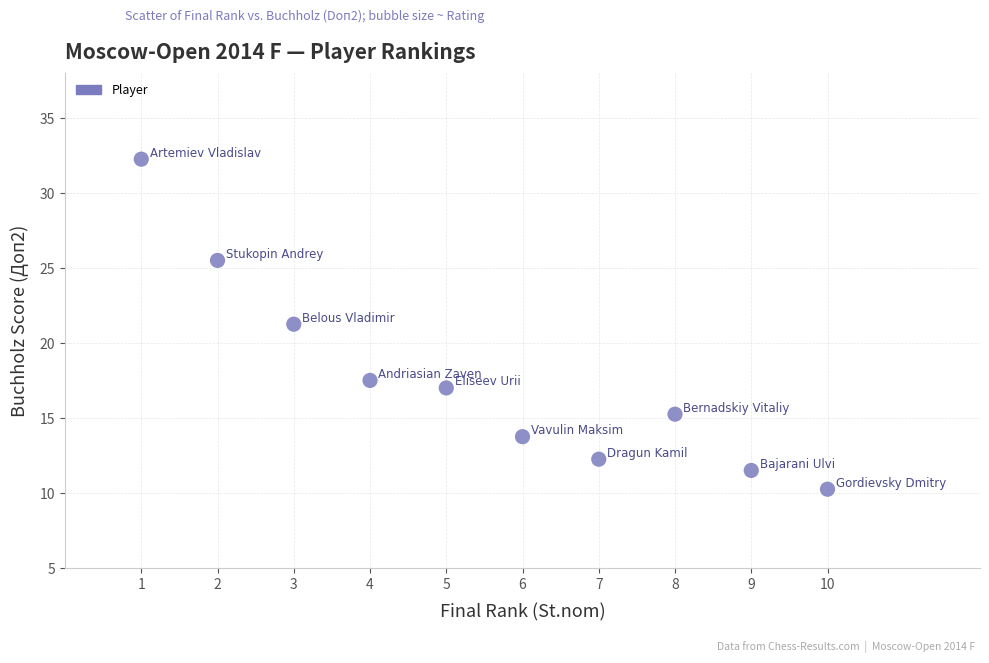

What is the average X value?

5.5